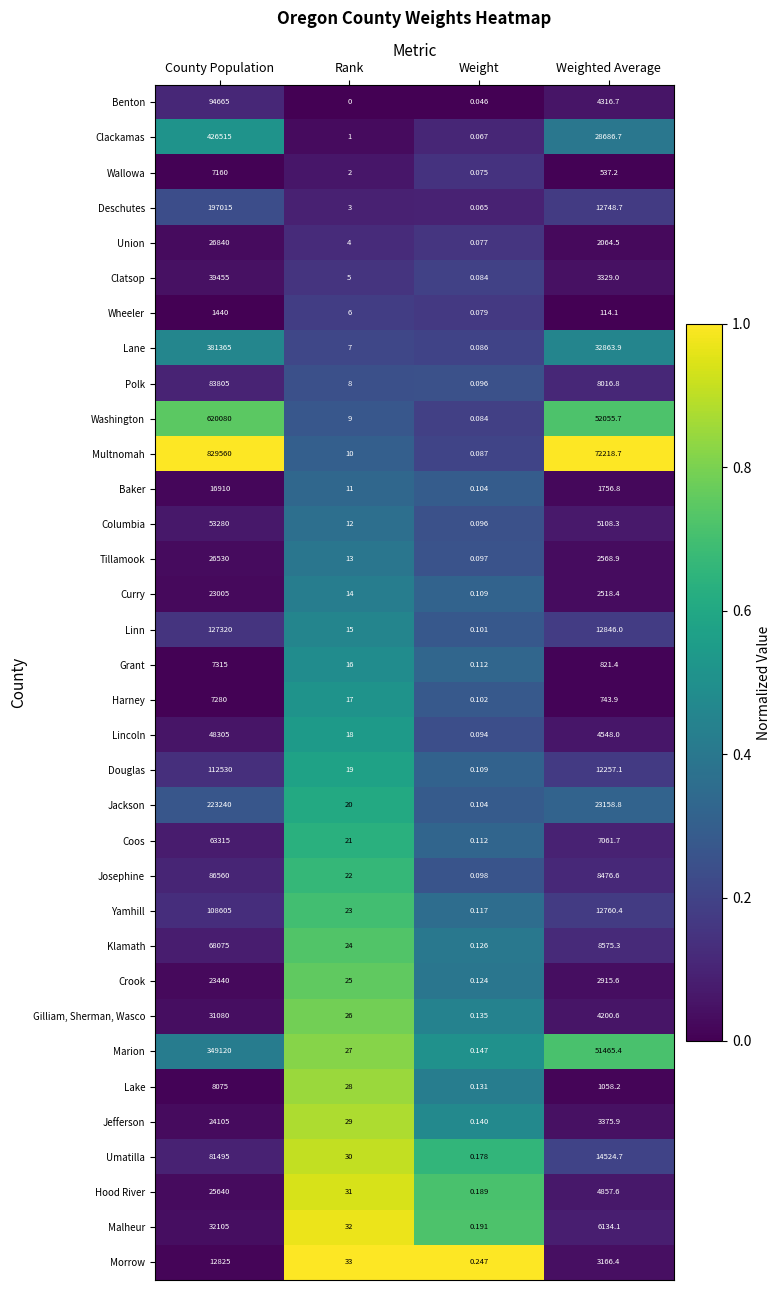

List the series in order of their peak value, highest first.

Multnomah, Washington, Clackamas, Lane, Marion, Jackson, Deschutes, Linn, Douglas, Yamhill, Benton, Josephine, Polk, Umatilla, Klamath, Coos, Columbia, Lincoln, Clatsop, Malheur, Gilliam, Sherman, Wasco, Union, Tillamook, Hood River, Jefferson, Crook, Curry, Baker, Morrow, Lake, Grant, Harney, Wallowa, Wheeler